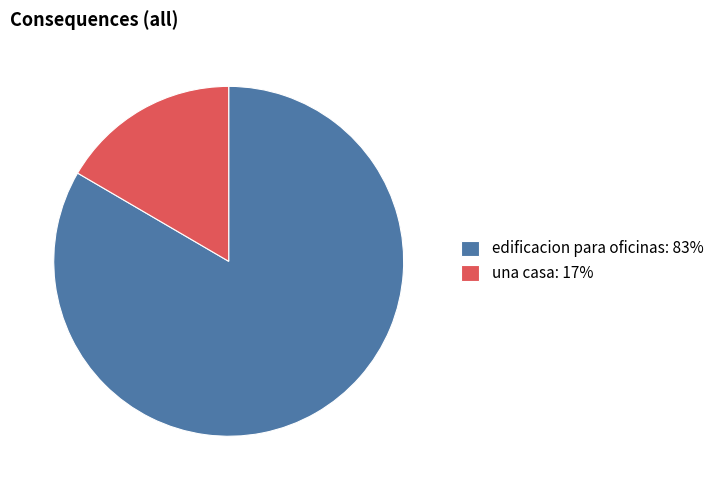

True or false: una casa: 17% accounts for 17% of the total.

True